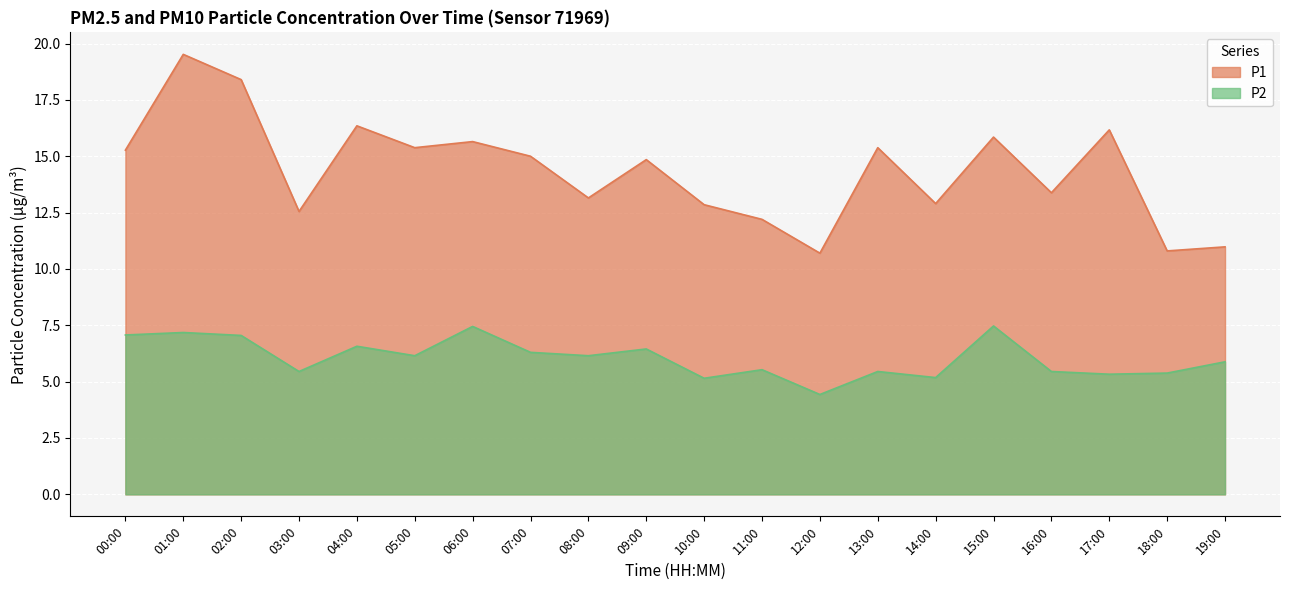

Which series has the largest total across all categories?

P1